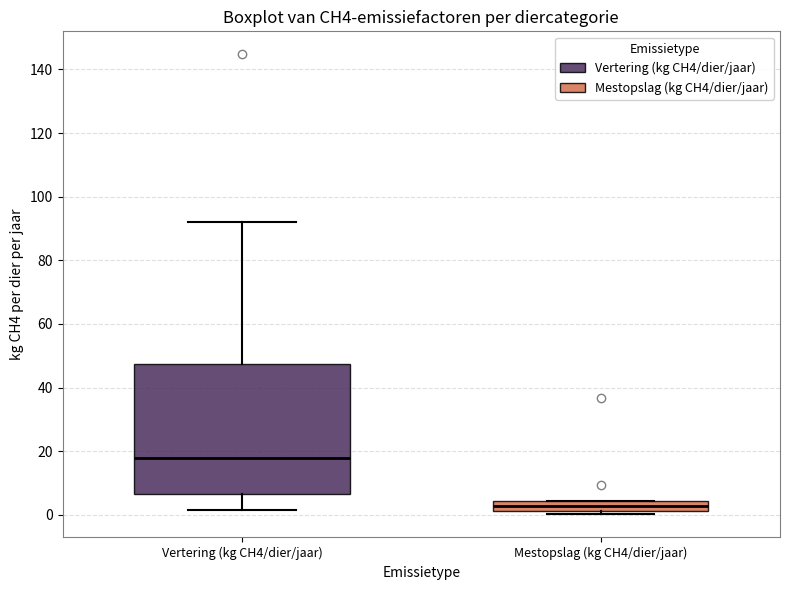

Which box is the tallest, from its lower edge to its upper edge?

Vertering (kg CH4/dier/jaar)